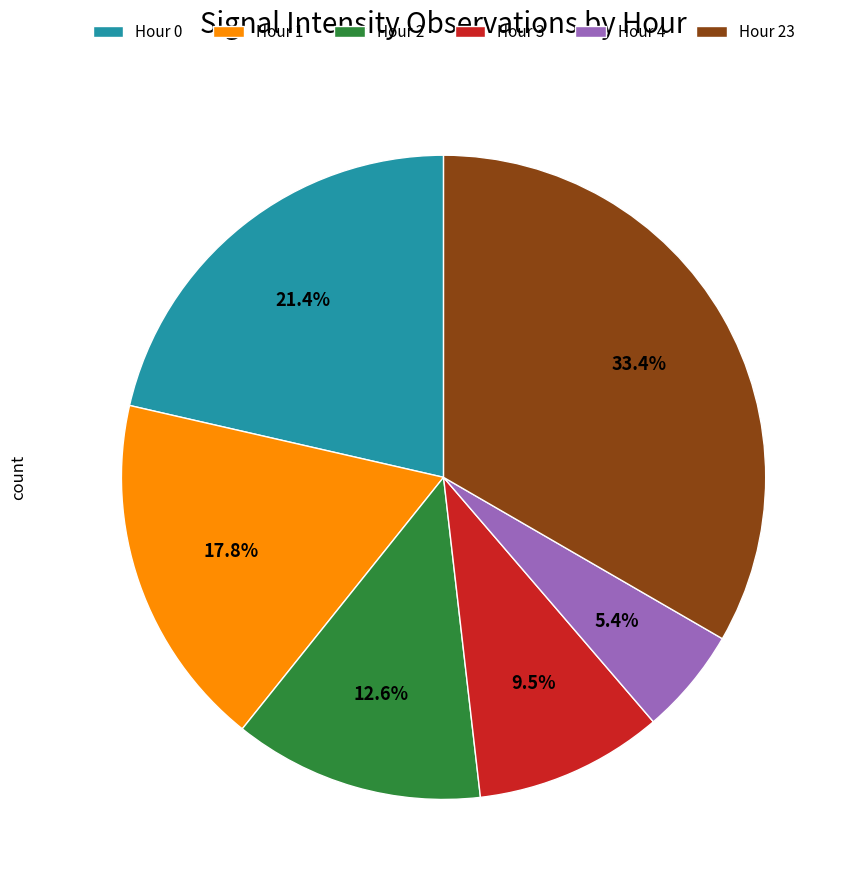

Count the number of slices in the pie.

6